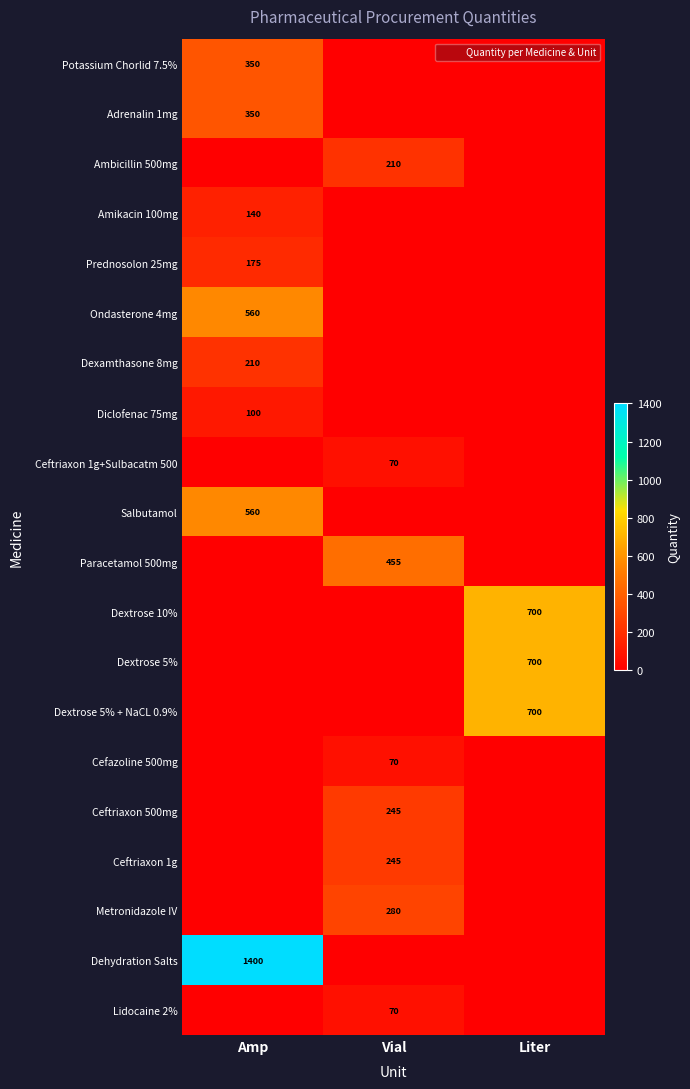

Which has a higher value, Amp or Liter?

Amp